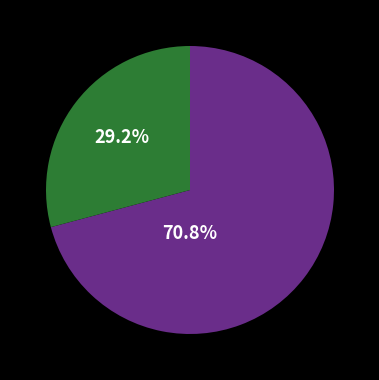

Does any single category account for the majority?

Yes